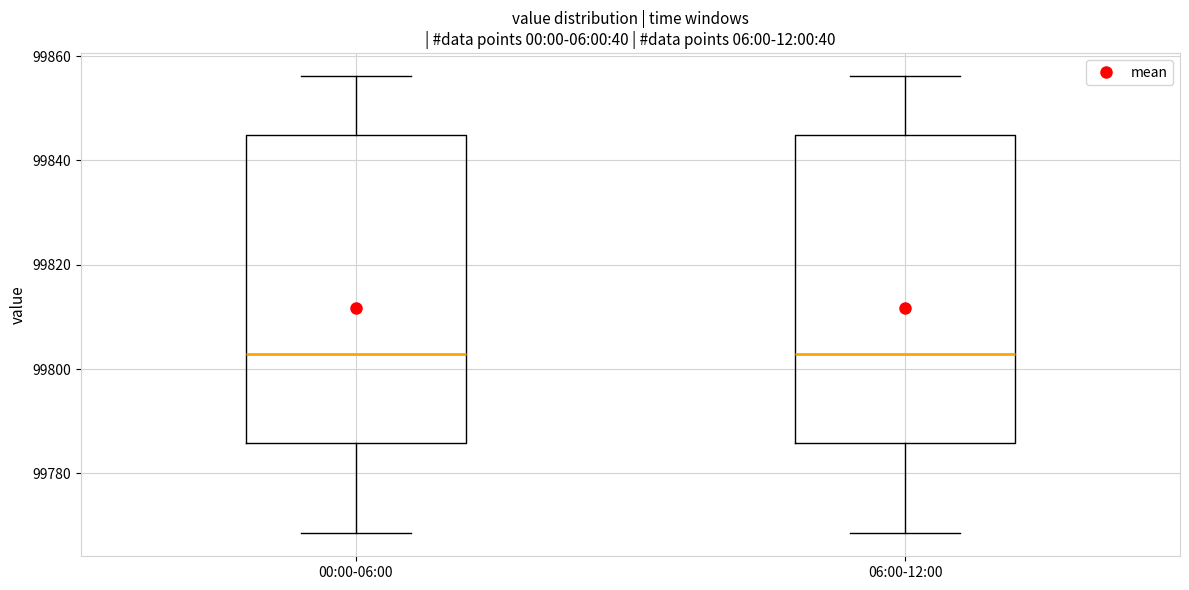

Reading left to right, read every box against the y-axis: the position of its median line, the range the box covers, and the ends of its whiskers. The values are not printed on the chart, so give them approximately, as read against the axis.

00:00-06:00: median 99802, box 99786 to 99844, whiskers 99768 to 99856
06:00-12:00: median 99802, box 99786 to 99844, whiskers 99768 to 99856